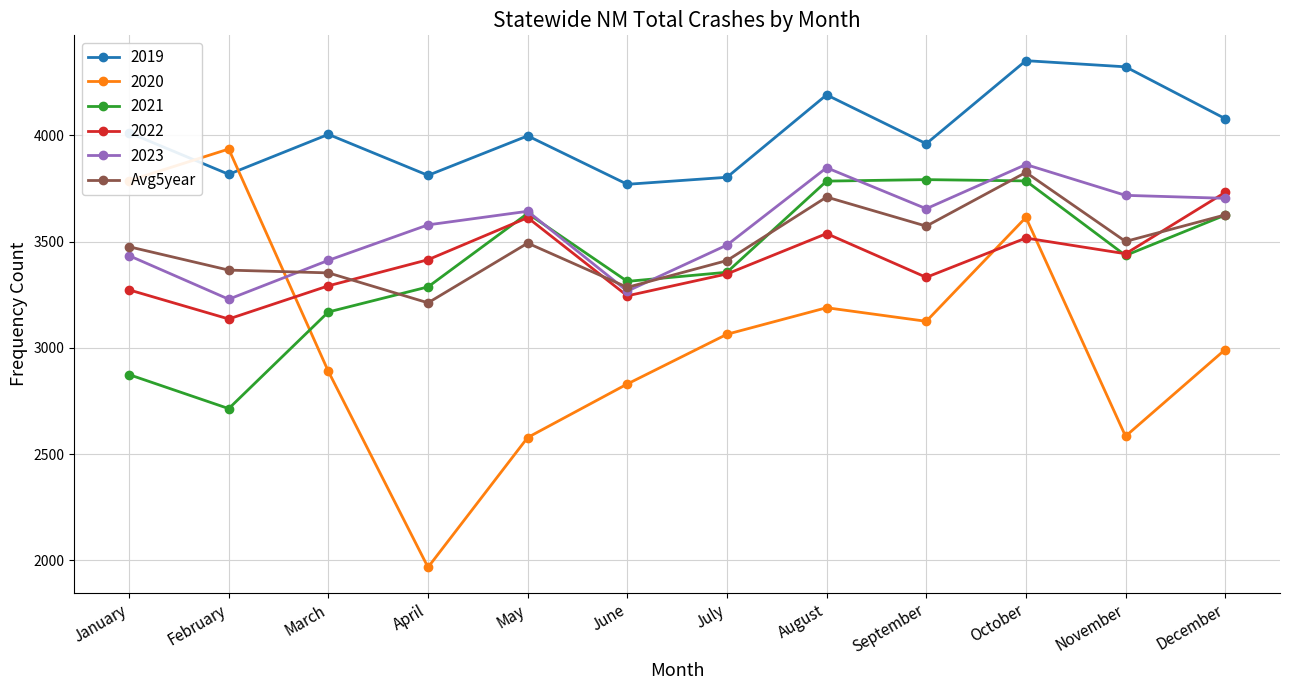

What is the value of the 2022 point at the 12th from the left?

3732